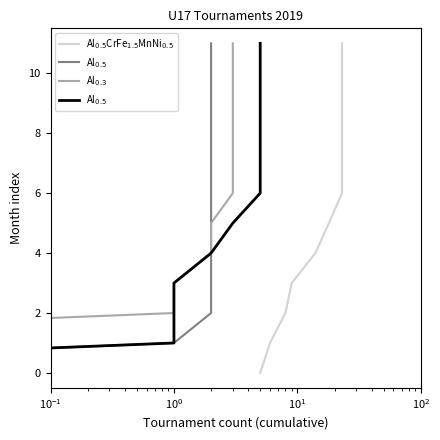

Read the Al$_{0.3}$ value at $\mathdefault{10^{2}}$, to the nearest 5.

5